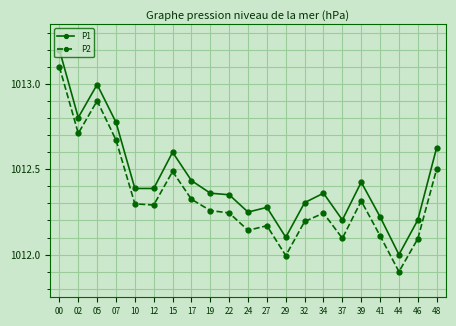

Where is the first local minimum for P1?

02